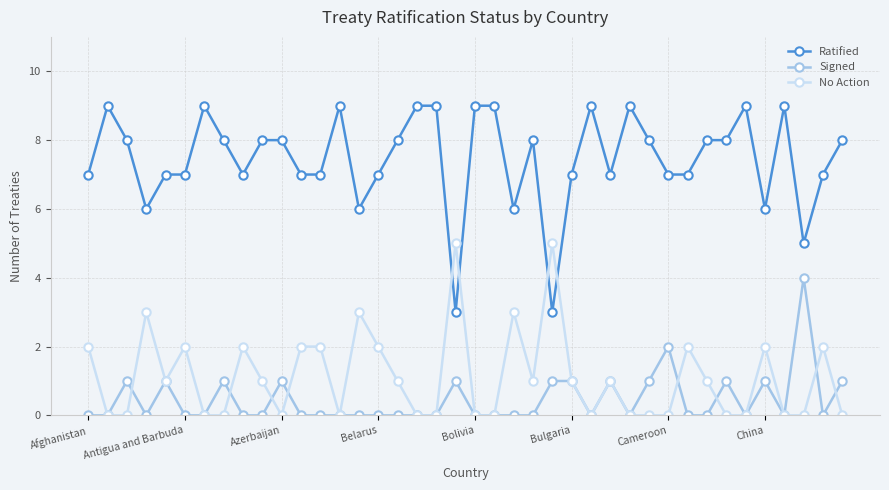

What is the value of the Ratified point at the 13th from the left?

7